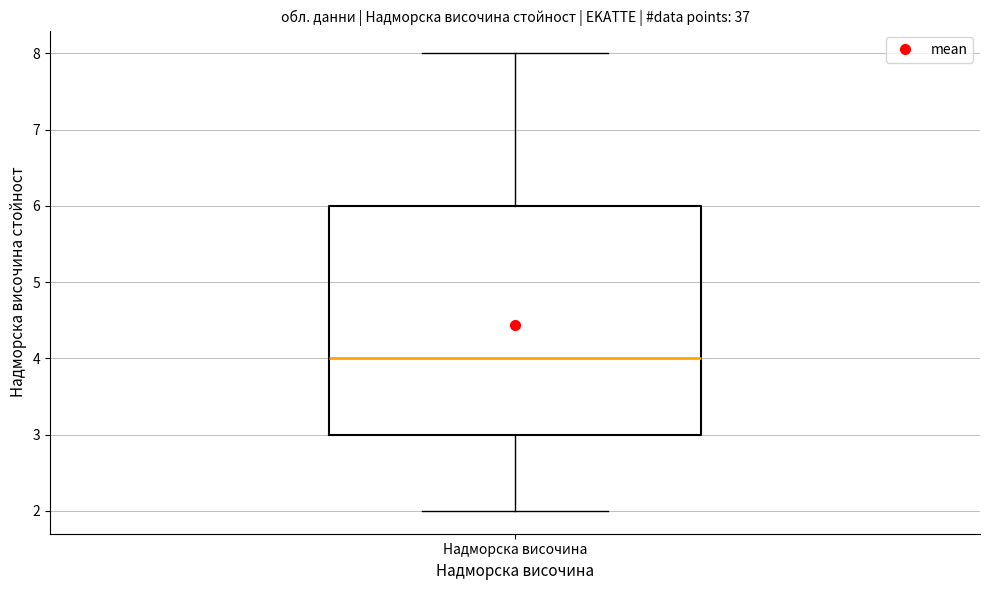

Transcribe this box plot: give where the median line is, the range the box spans, and where the two whiskers end, as read against the y-axis. The values are not printed on the chart, so give them approximately, as read against the axis.

median 4, box 3 to 6, whiskers 2 to 8